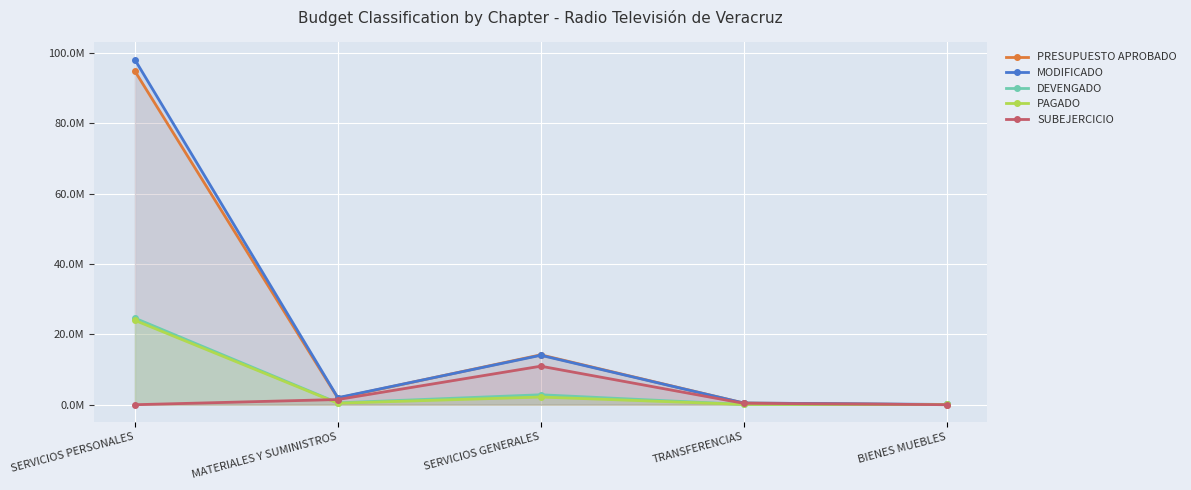

Between which two adjacent categories do DEVENGADO and SUBEJERCICIO first intersect?

SERVICIOS PERSONALES and MATERIALES Y SUMINISTROS